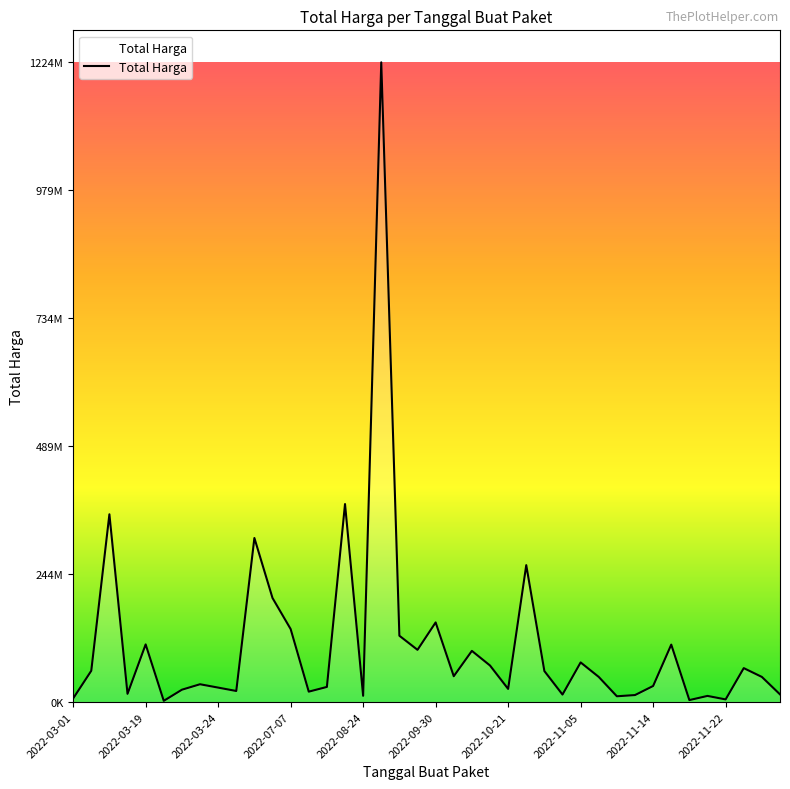

Is this an area chart (filled region under the line)?

Yes